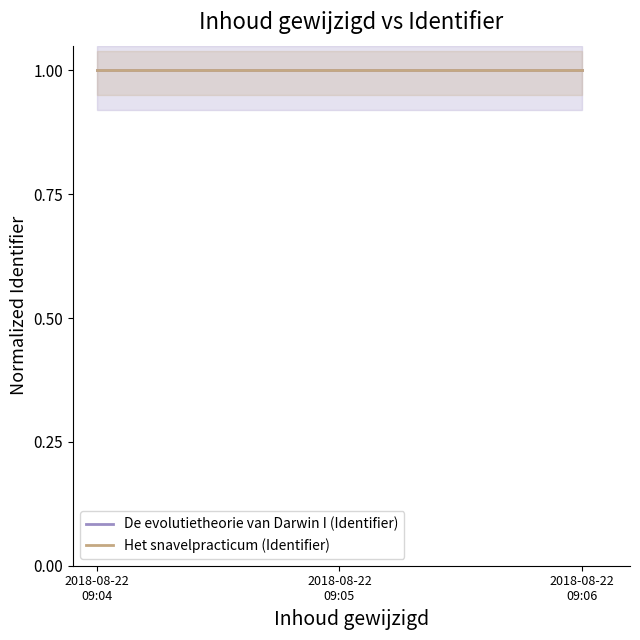

Is the value of Het snavelpracticum (Identifier) at 2018-08-22
09:05 greater than the value of De evolutietheorie van Darwin I (Identifier) at 2018-08-22
09:04?

No